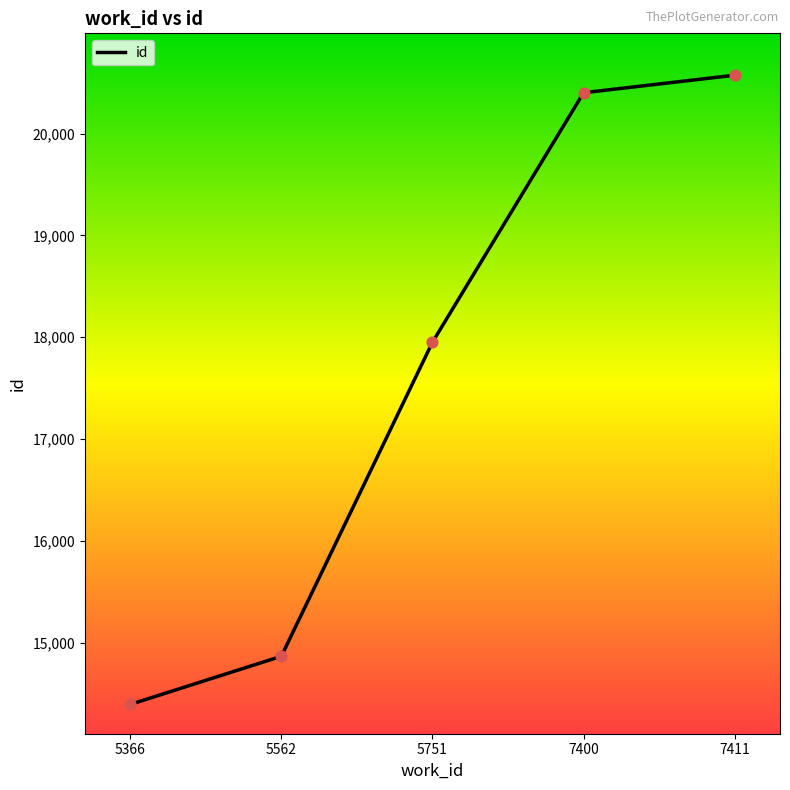

Between 7411 and 5562, which is larger?

7411